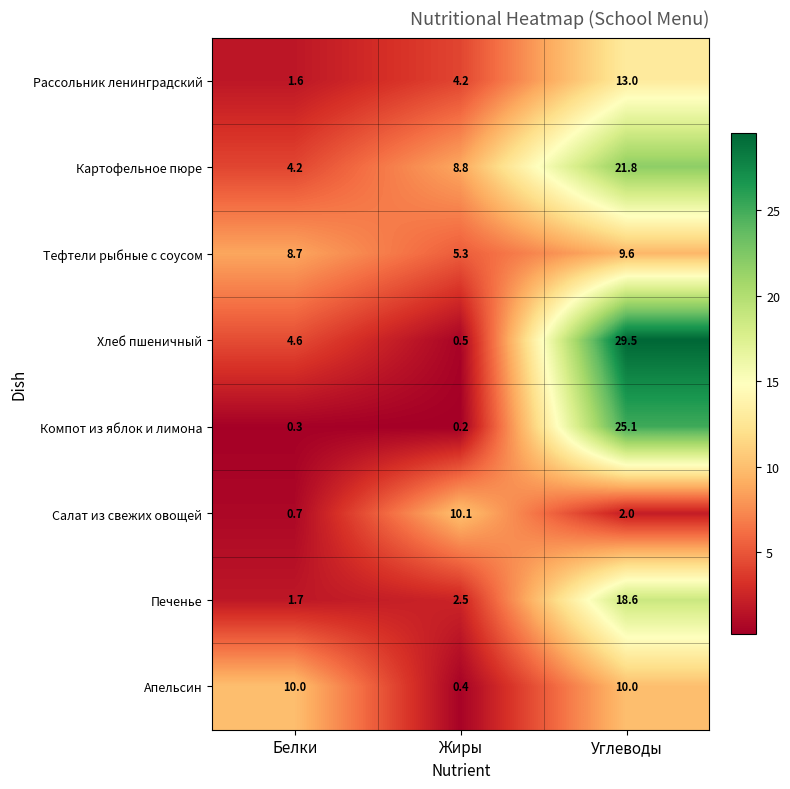

Reading left to right, transcribe all the data shown in this chart.

Рассольник ленинградский: 1.6	4.2	13.0
Картофельное пюре: 4.2	8.8	21.8
Тефтели рыбные с соусом: 8.7	5.3	9.6
Хлеб пшеничный: 4.6	0.5	29.5
Компот из яблок и лимона: 0.3	0.2	25.1
Салат из свежих овощей: 0.7	10.1	2.0
Печенье: 1.7	2.5	18.6
Апельсин: 10.0	0.4	10.0